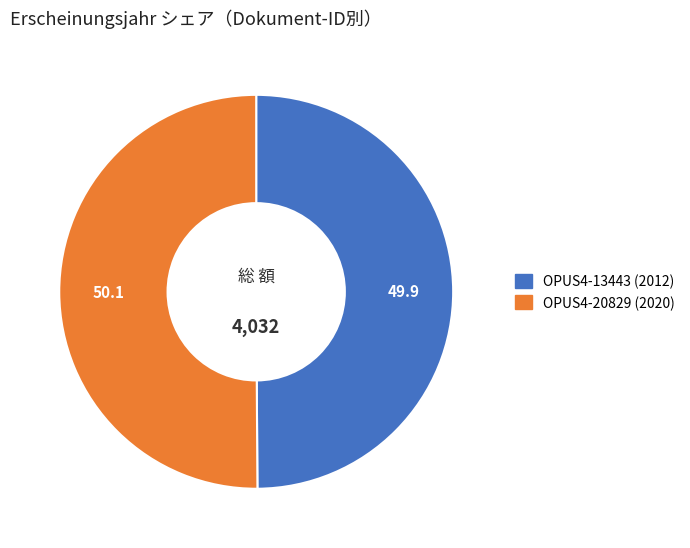

Combined, do OPUS4-20829 (2020) and OPUS4-13443 (2012) account for over 50%?

Yes